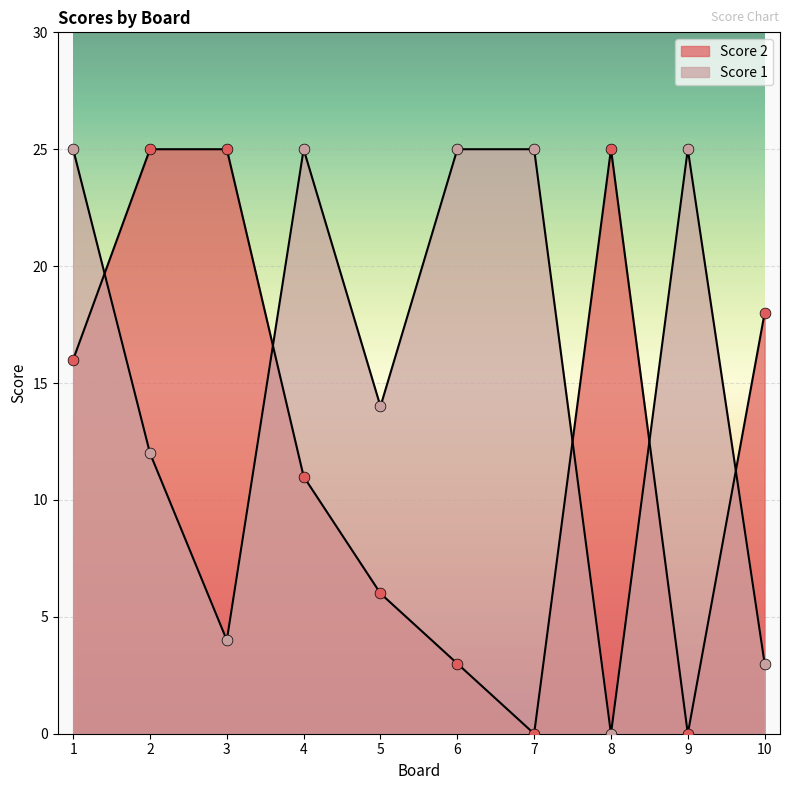

Which series contains the lowest Y value?

Score 1